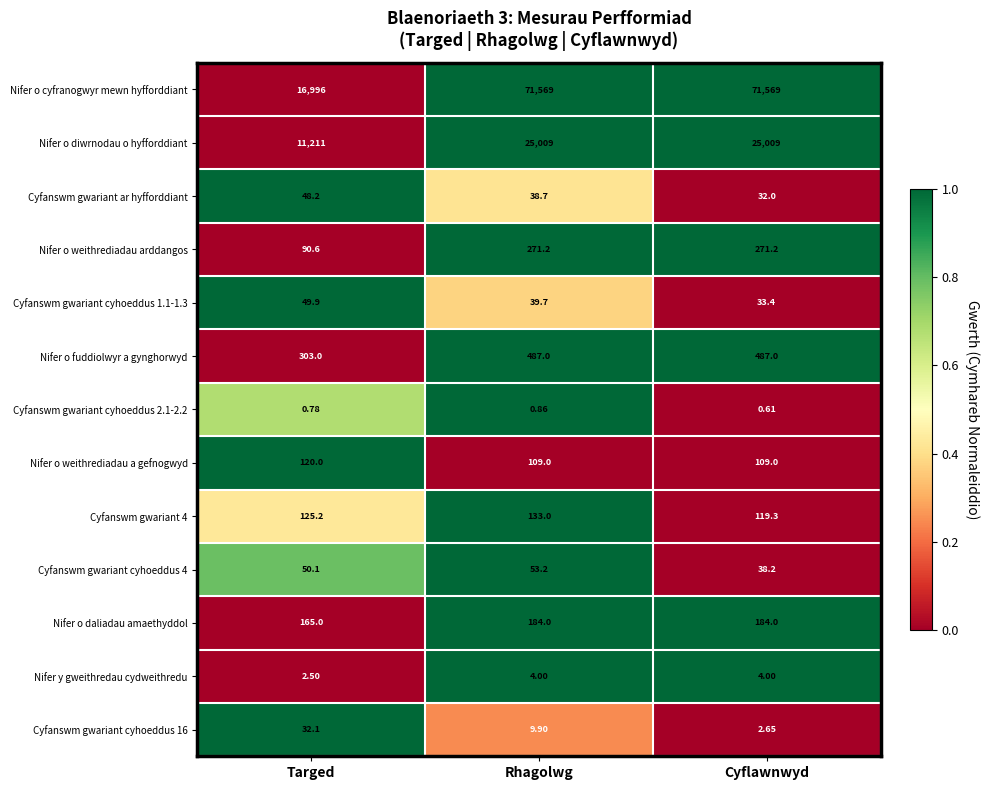

What is the greatest value displayed?

71569.0